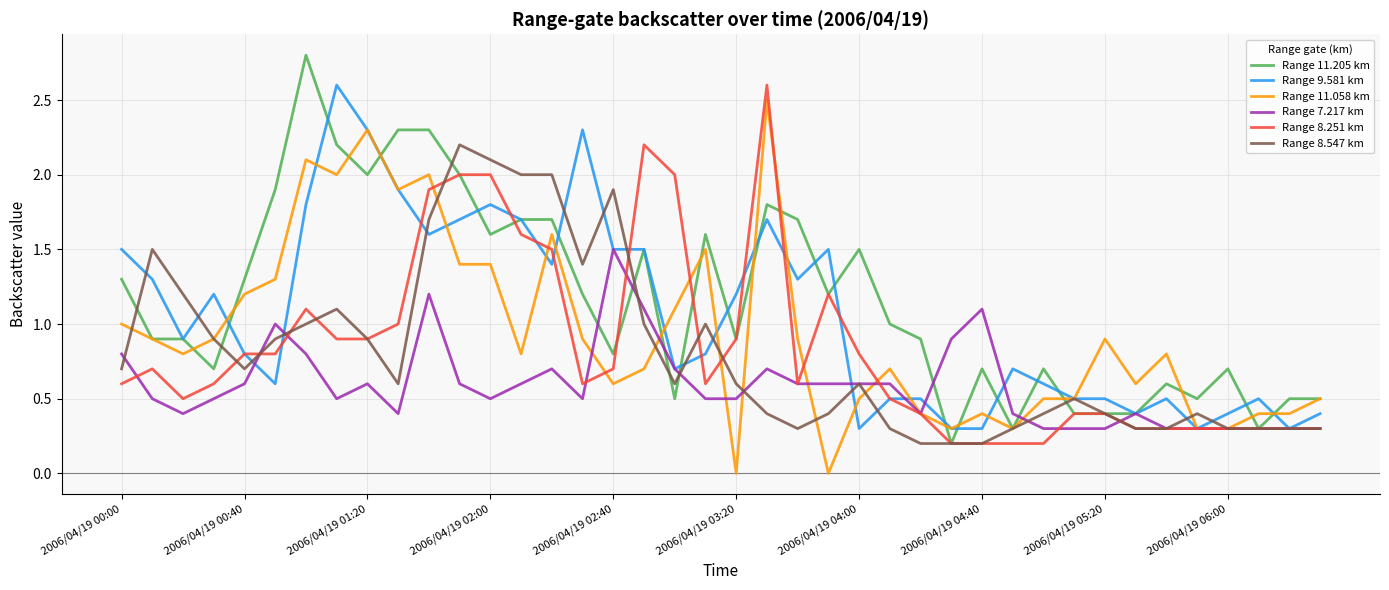

What is the maximum value for Range 8.251 km?

2.6